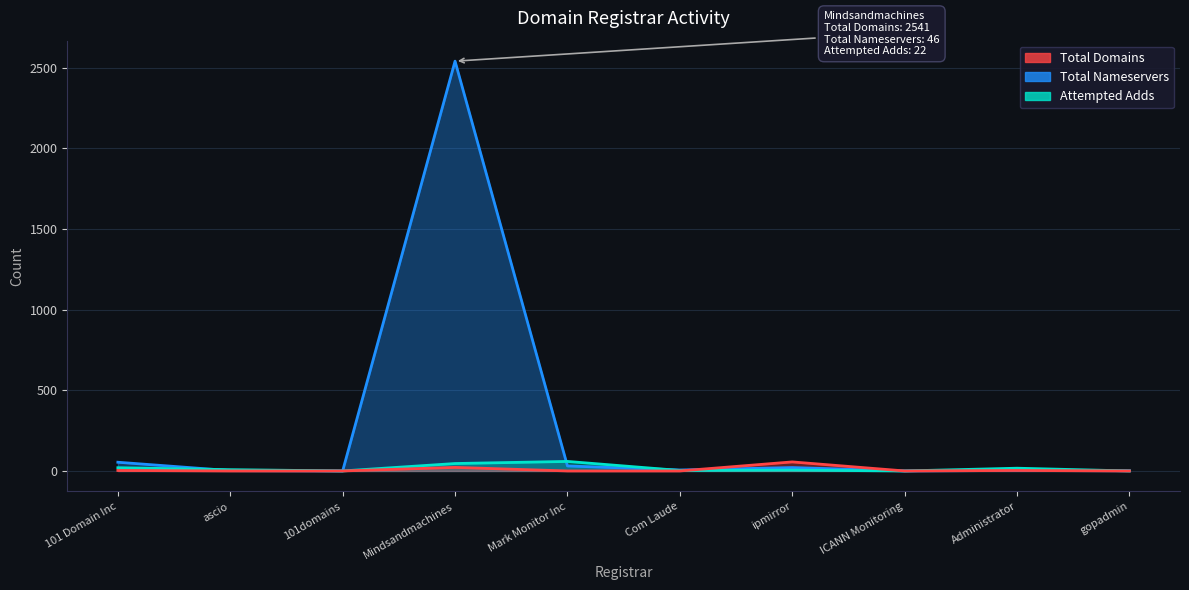

What is the difference between the second highest and minimum values in the attempted-adds series?

22